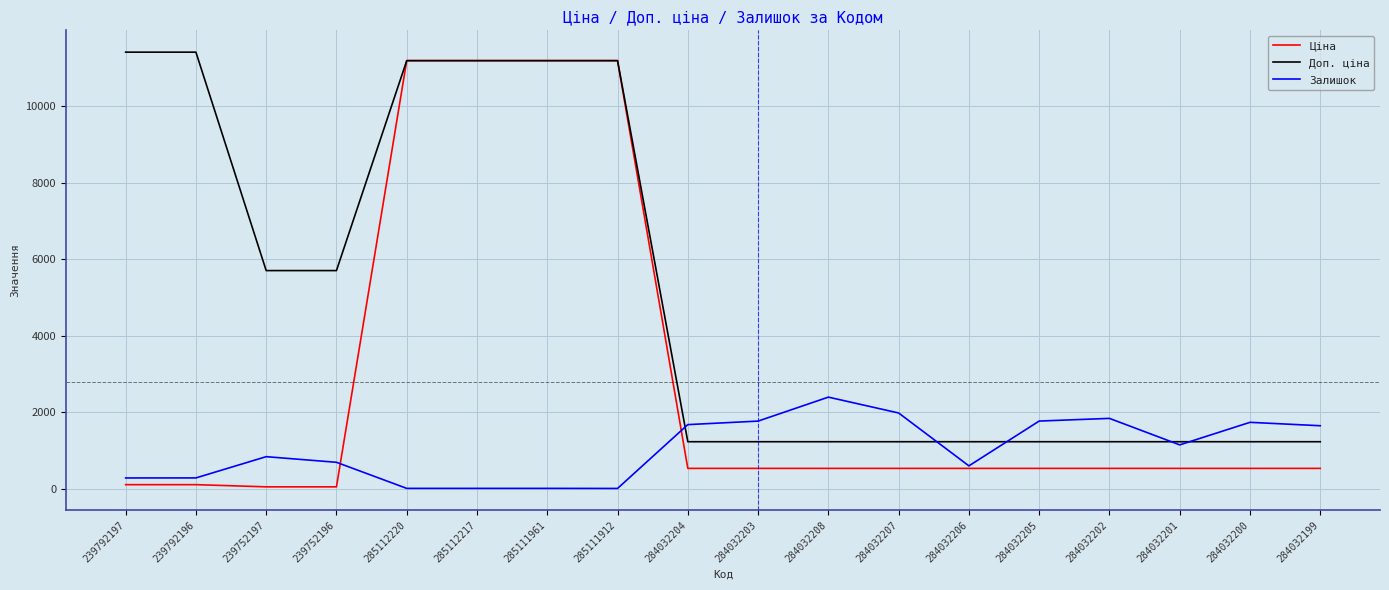

Rank the series at 284032207 from lowest to highest value.

Ціна, Доп. ціна, Залишок